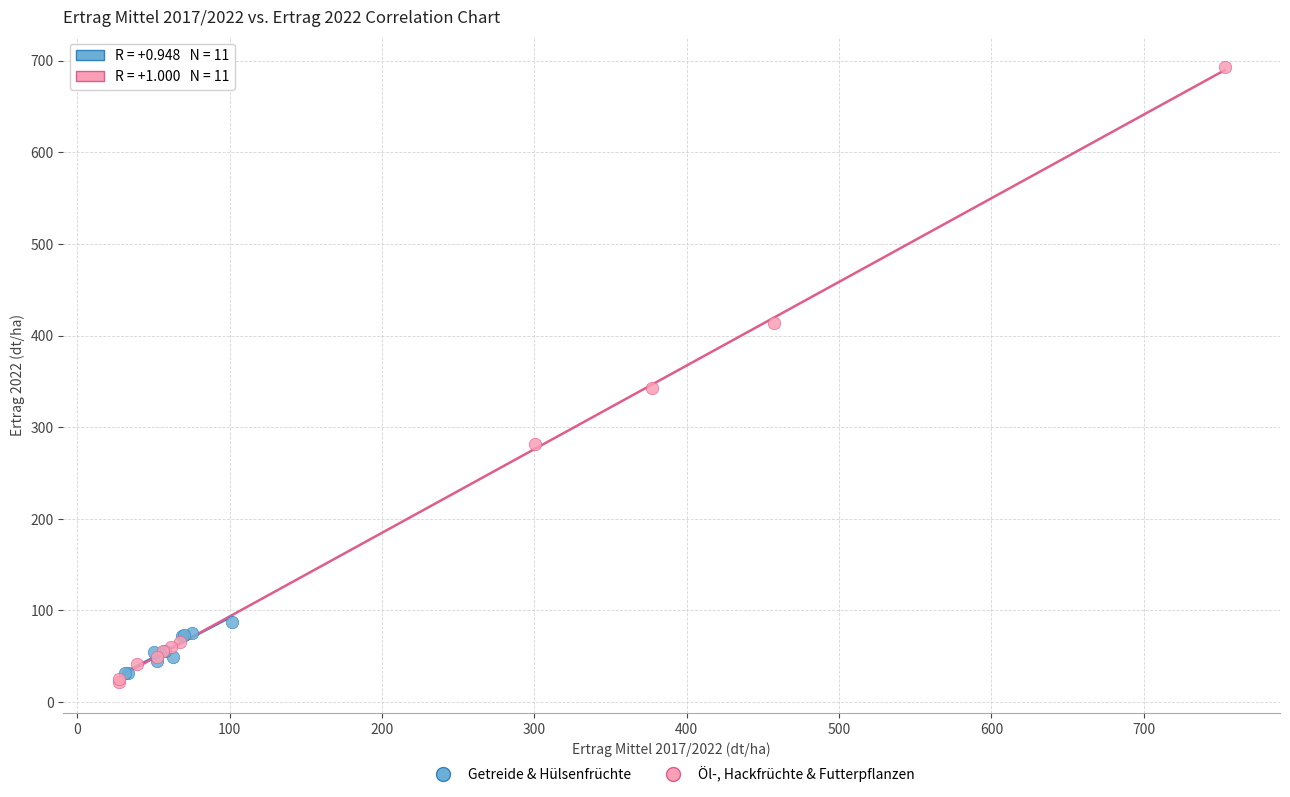

Which series contains the highest Y value?

Öl-, Hackfrüchte & Futterpflanzen